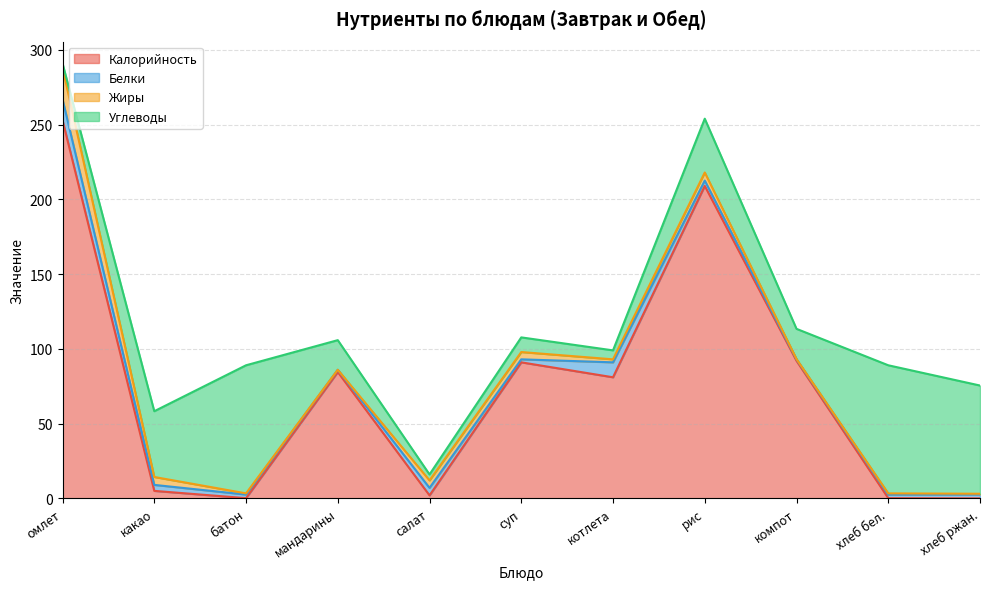

Where does the Калорийность series first go above 81?

омлет